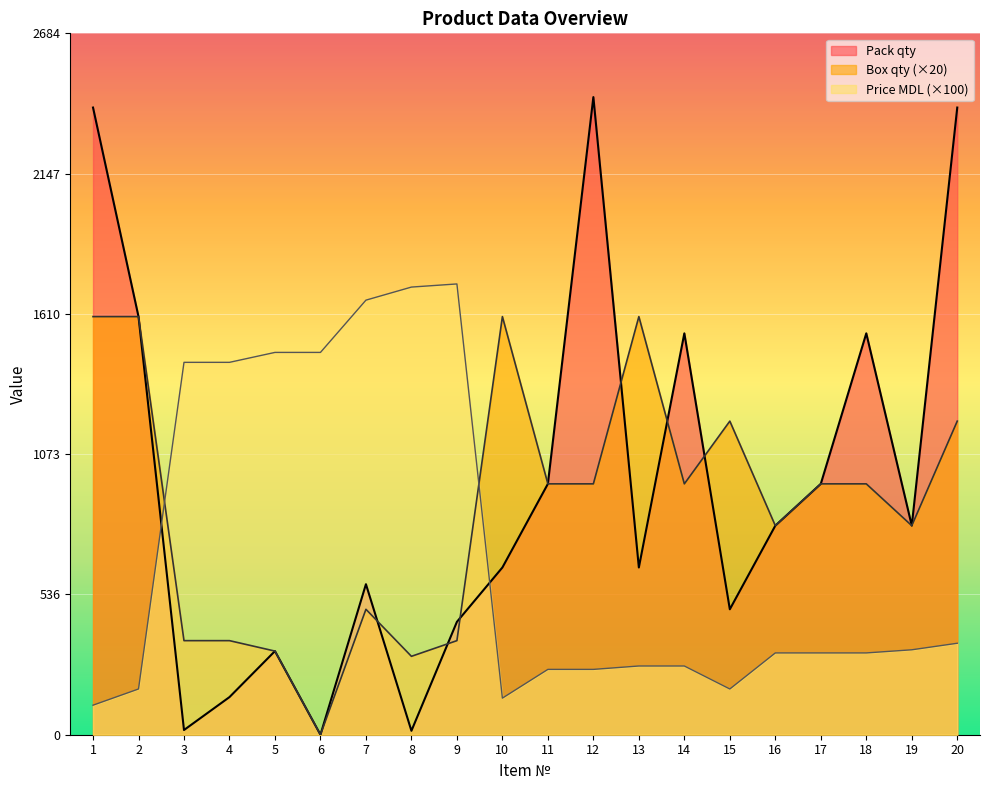

How many values in the Box qty series are below 960?

9